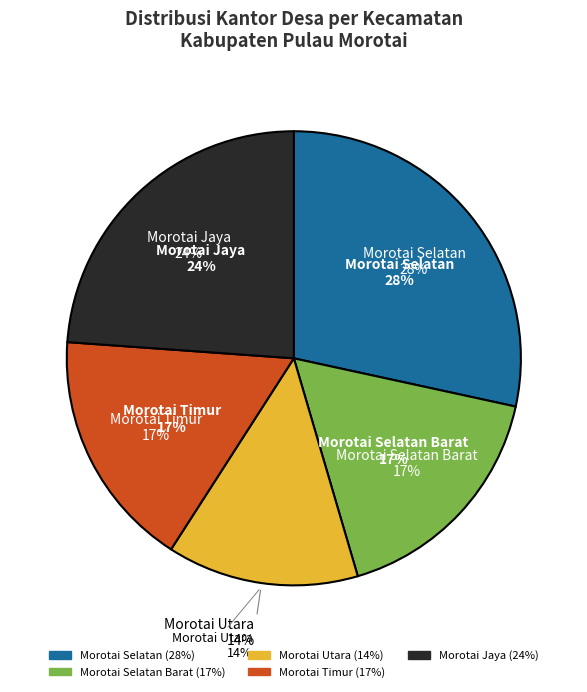

How many segments does this pie chart have?

5